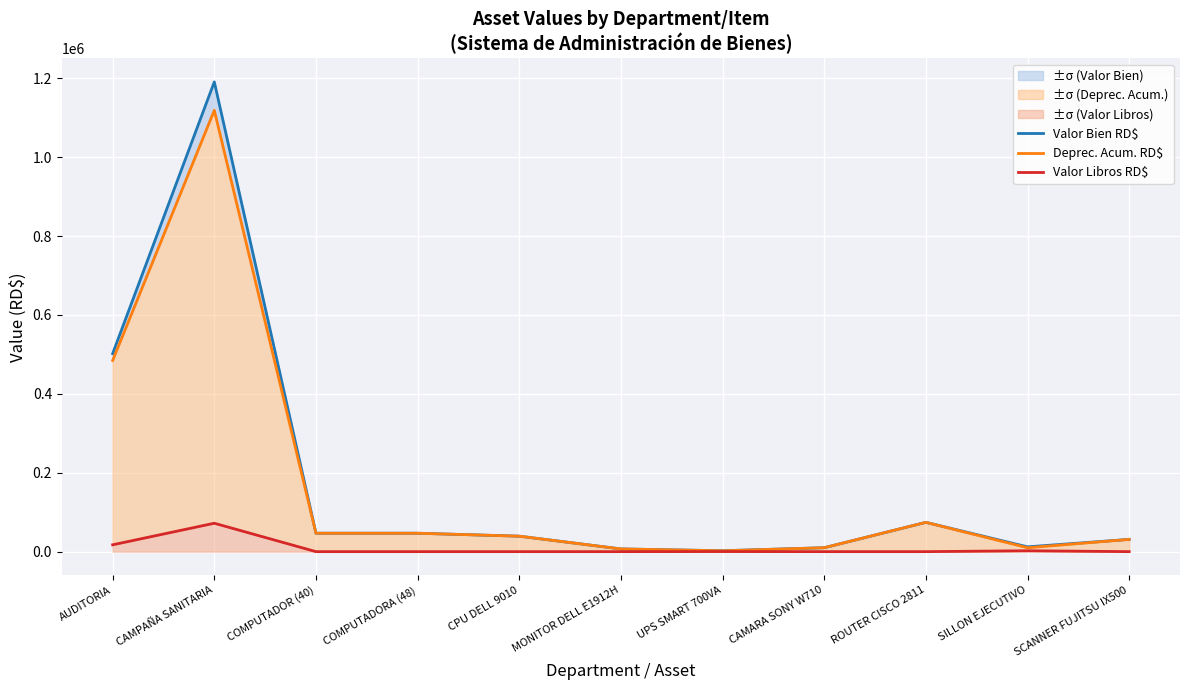

Count the number of categories in the chart.

11